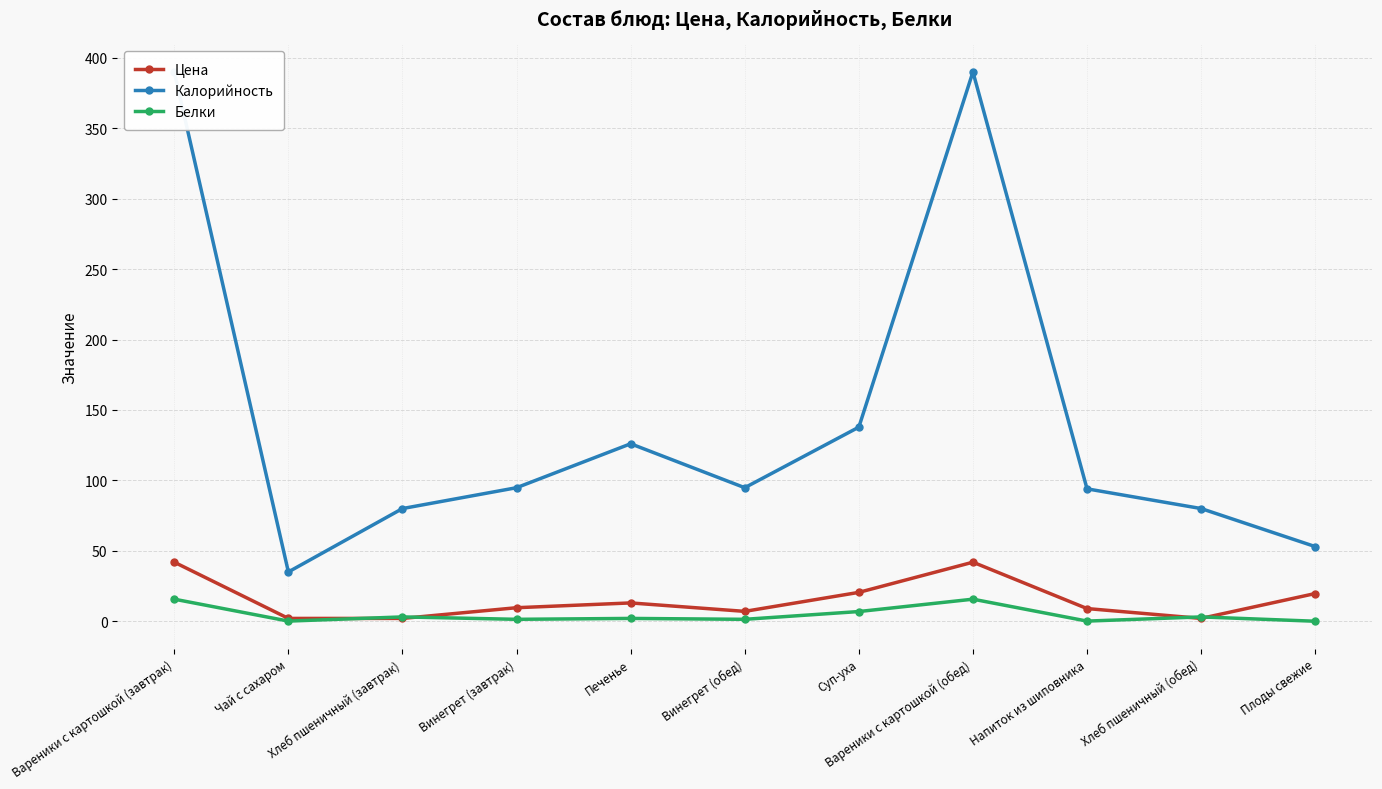

Reading right to left, transcribe all the data shown in this chart.

Цена: Плоды свежие=19.7	Хлеб пшеничный (обед)=2.0	Напиток из шиповника=9.0	Вареники с картошкой (обед)=41.9	Суп-уха=20.5	Винегрет (обед)=7.0	Печенье=13.0	Винегрет (завтрак)=9.6	Хлеб пшеничный (завтрак)=2.0	Чай с сахаром=2.0	Вареники с картошкой (завтрак)=41.9
Калорийность: Плоды свежие=53.0	Хлеб пшеничный (обед)=80.0	Напиток из шиповника=94.0	Вареники с картошкой (обед)=390.0	Суп-уха=137.8	Винегрет (обед)=94.8	Печенье=126.0	Винегрет (завтрак)=94.8	Хлеб пшеничный (завтрак)=80.0	Чай с сахаром=35.0	Вареники с картошкой (завтрак)=390.0
Белки: Плоды свежие=0.0	Хлеб пшеничный (обед)=3.1	Напиток из шиповника=0.1	Вареники с картошкой (обед)=15.7	Суп-уха=6.9	Винегрет (обед)=1.4	Печенье=2.0	Винегрет (завтрак)=1.4	Хлеб пшеничный (завтрак)=3.1	Чай с сахаром=0.1	Вареники с картошкой (завтрак)=15.7